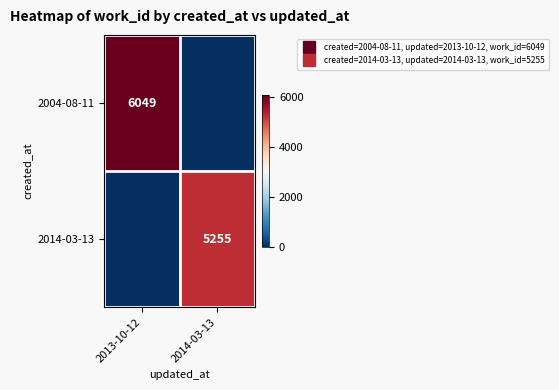

What is the spread (max minus min) of values at 2014-03-13?

5255